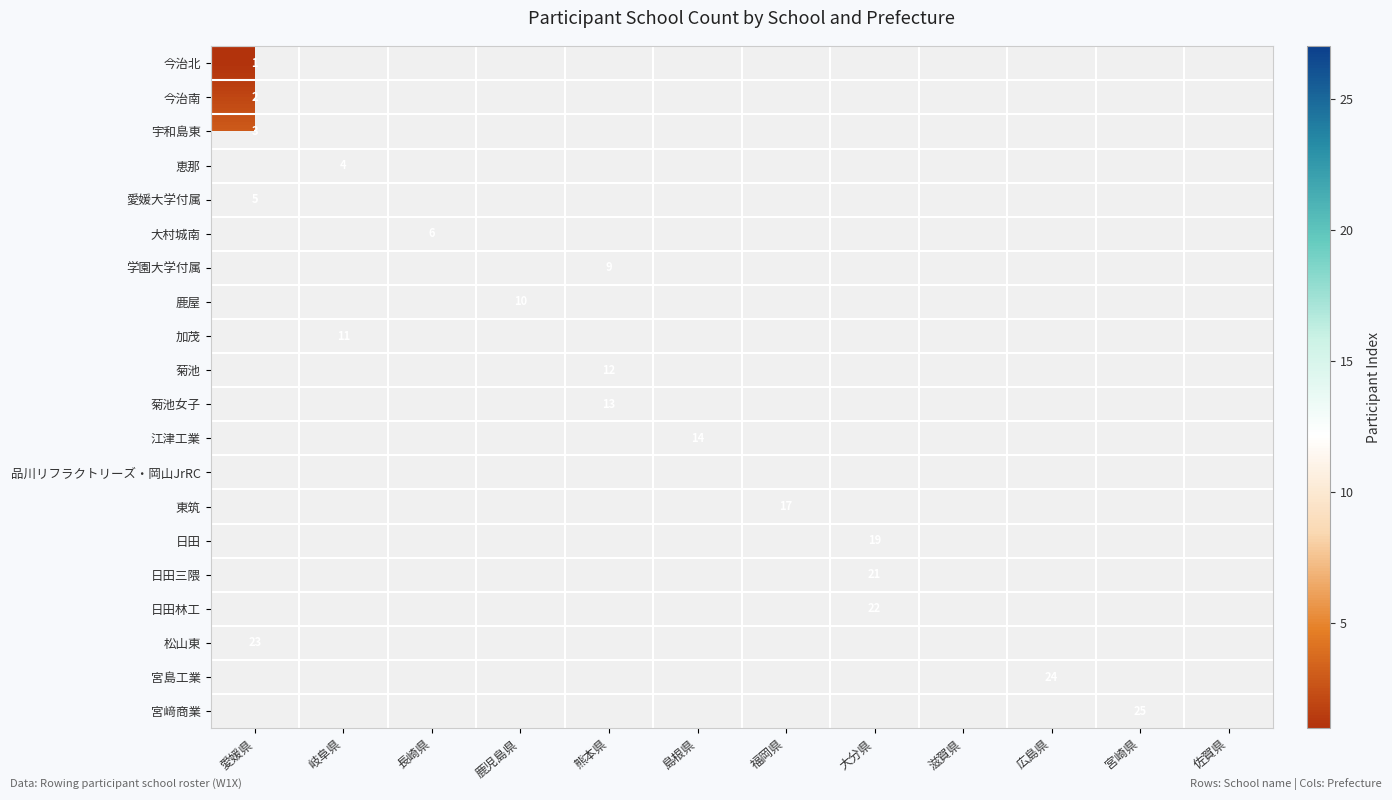

Count the number of categories in the chart.

12